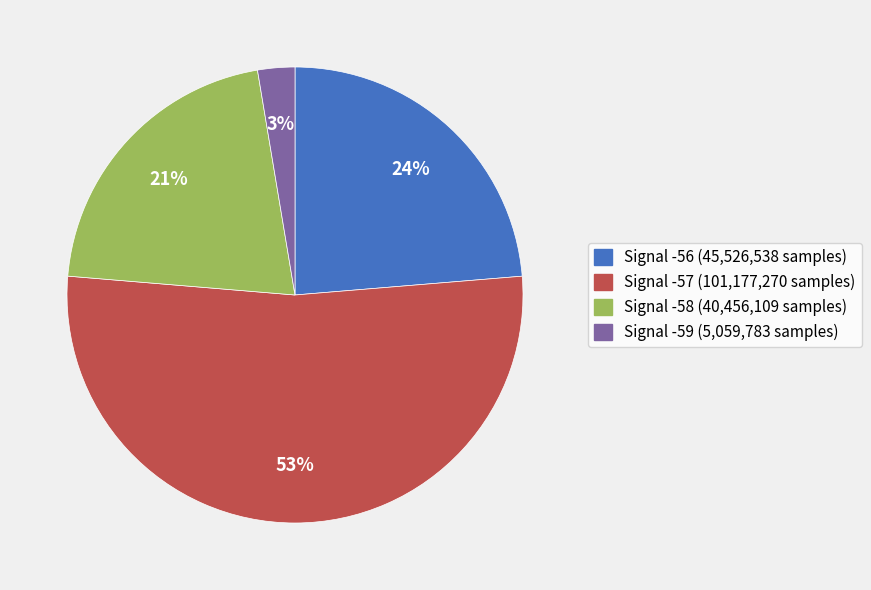

The Signal -58 (40,456,109 samples) slice represents 34% of the pie. True or false?

False